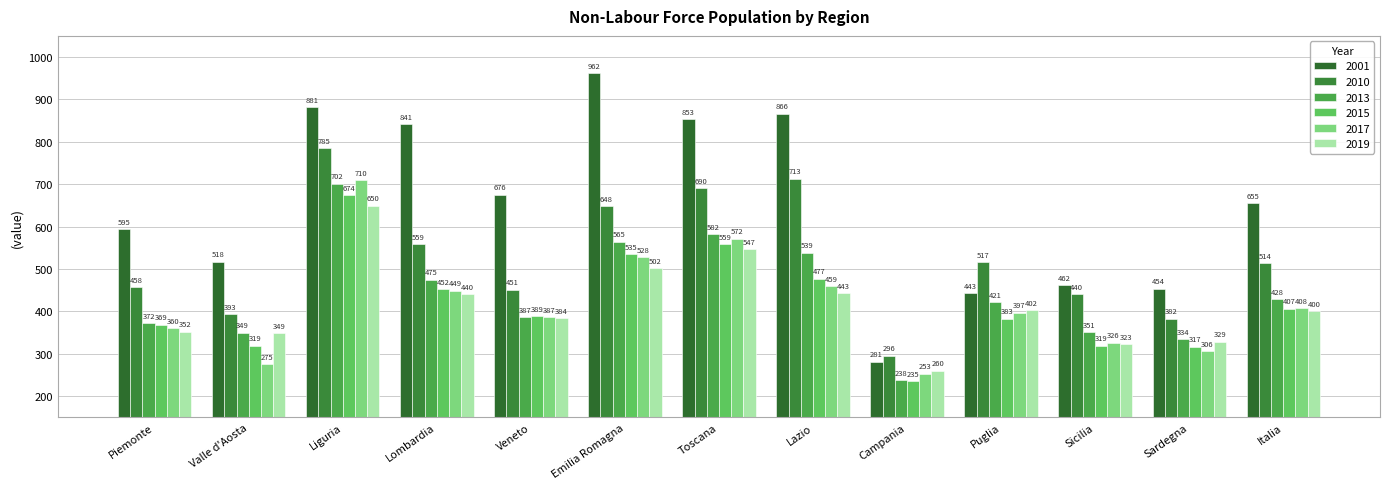

How many data points in 2015 are less than 389?

6